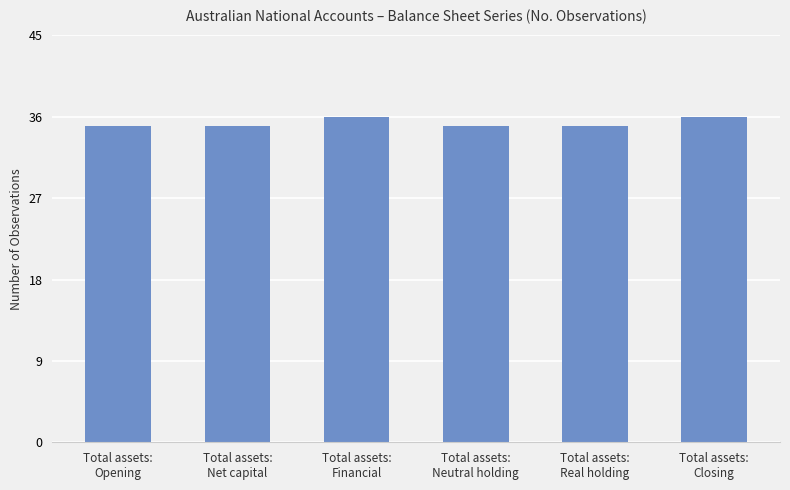

Read the value at Total assets:
Closing.

36